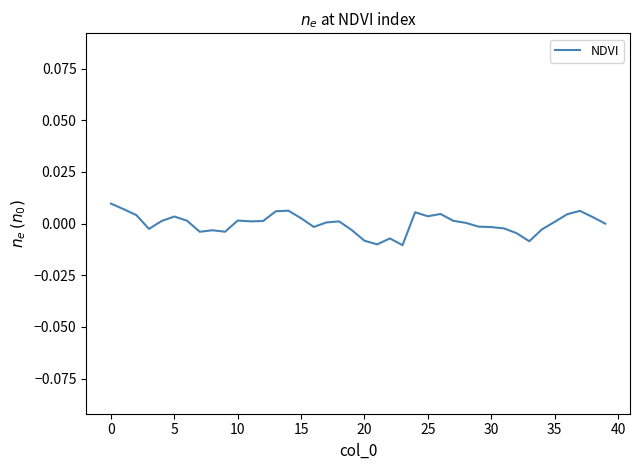

How many lines are shown in the chart?

1